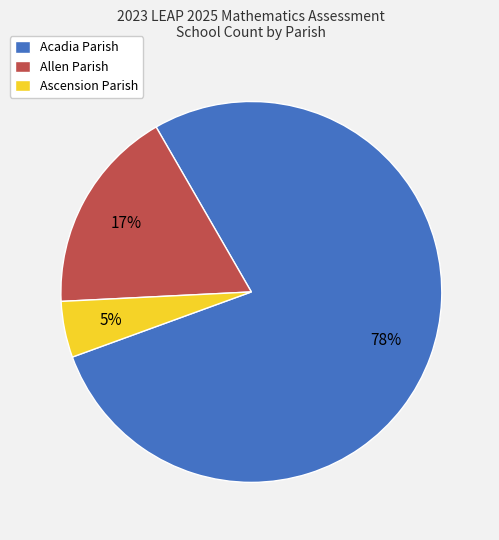

To the nearest percent, what percentage of the pie is Allen Parish?

17%